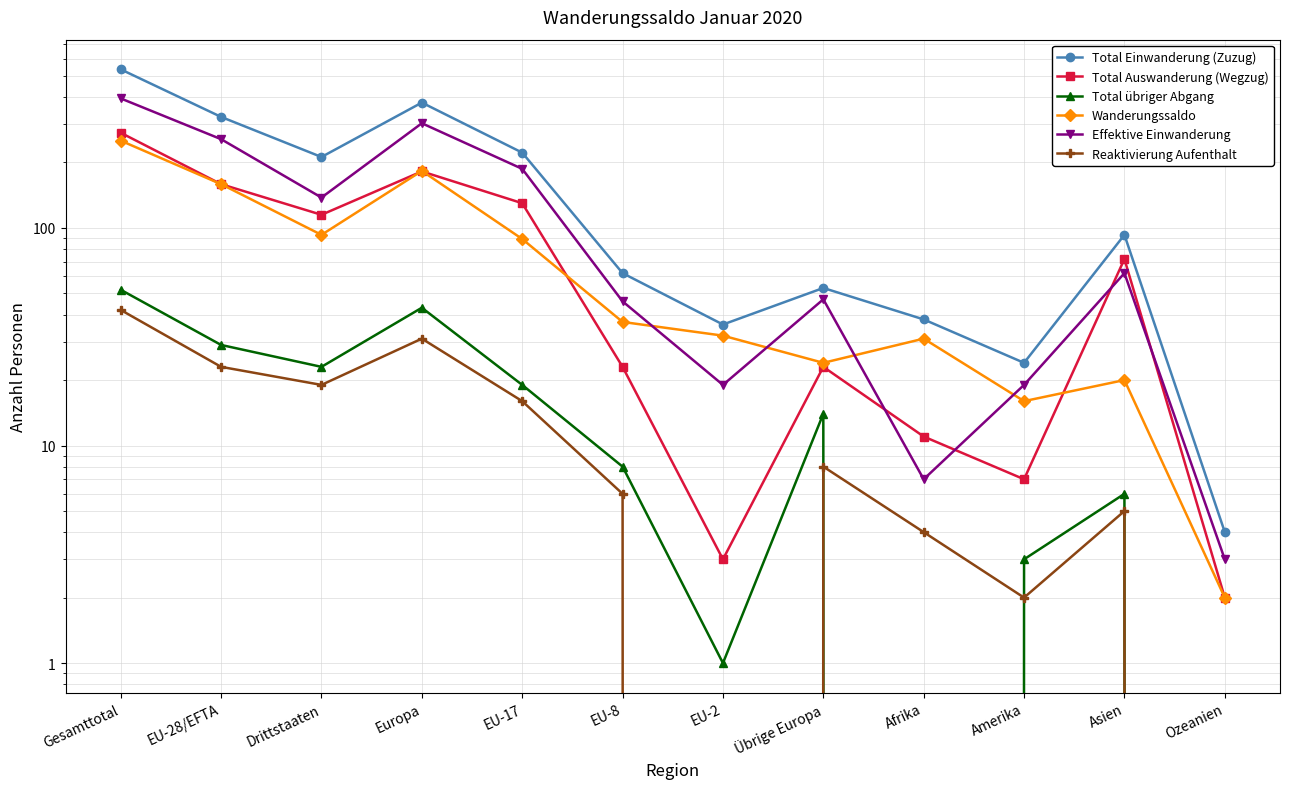

Is it true that Effektive Einwanderung equals 394 at Gesamttotal?

True